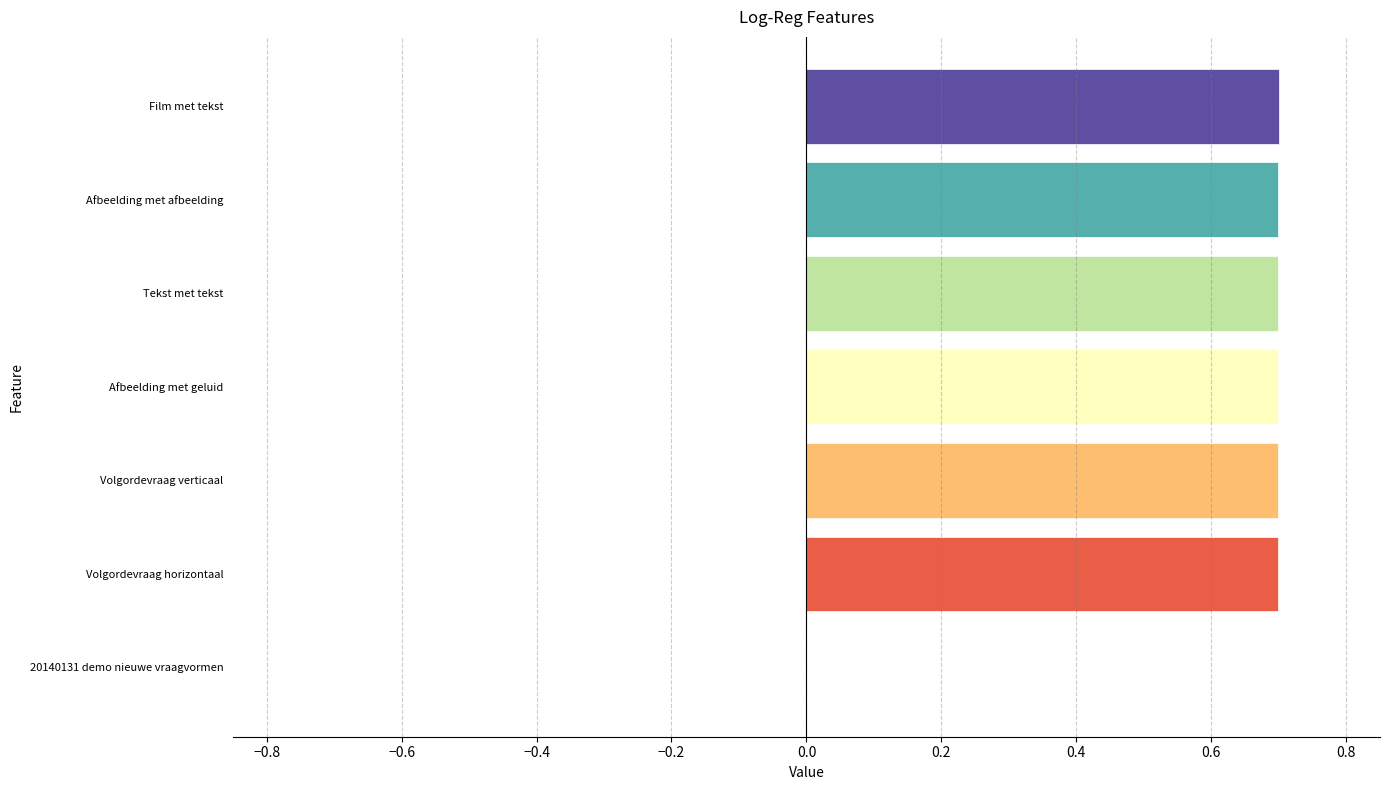

The value at Film met tekst is 0.5. True or false?

False